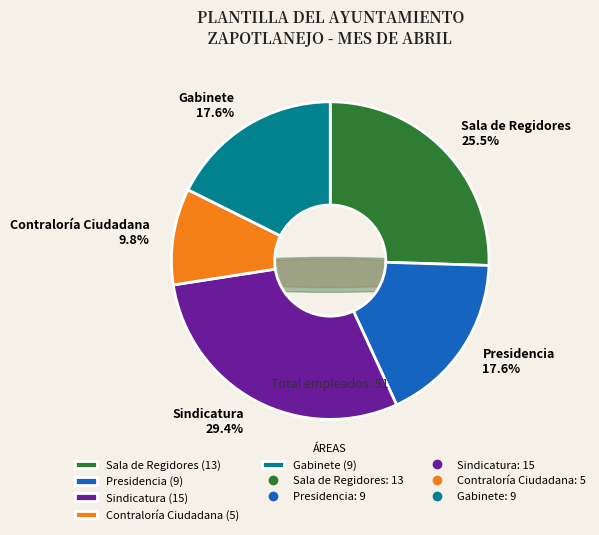

How many slices are in this pie chart?

5